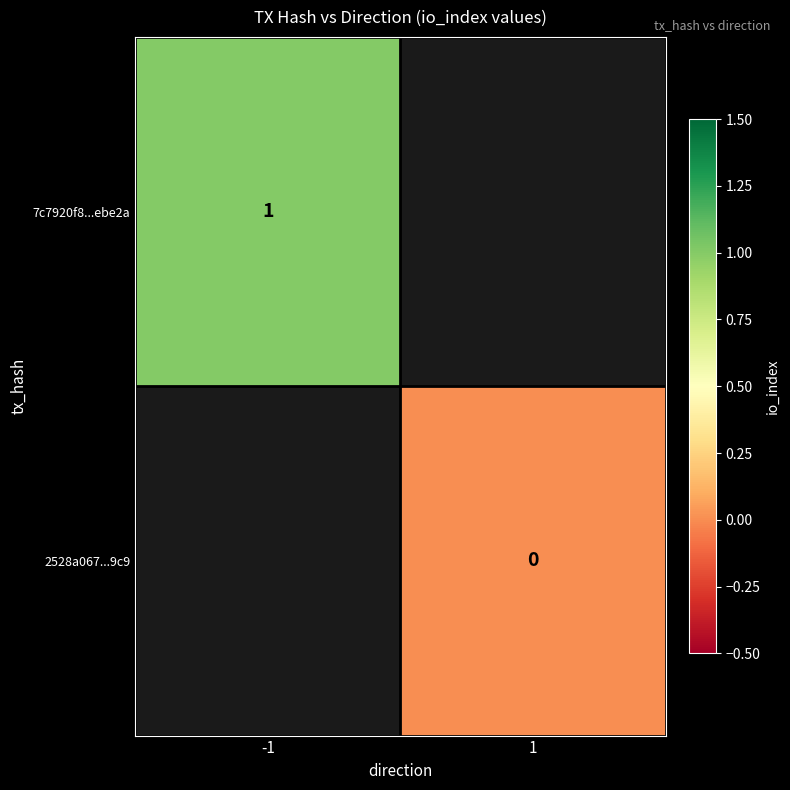

At how many categories does at least one series exceed 0?

1